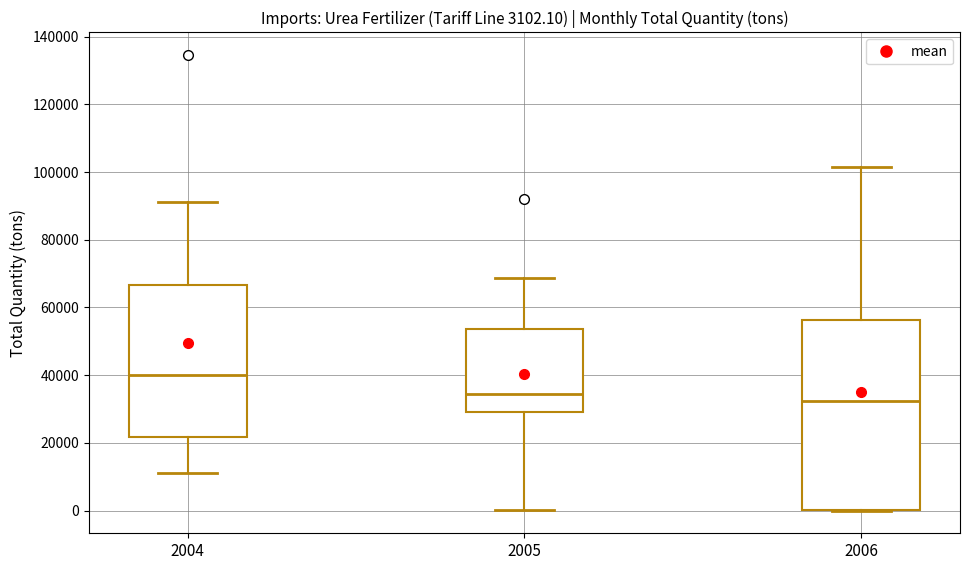

Comparing the boxes themselves (not the whiskers), which one is the tallest?

2006